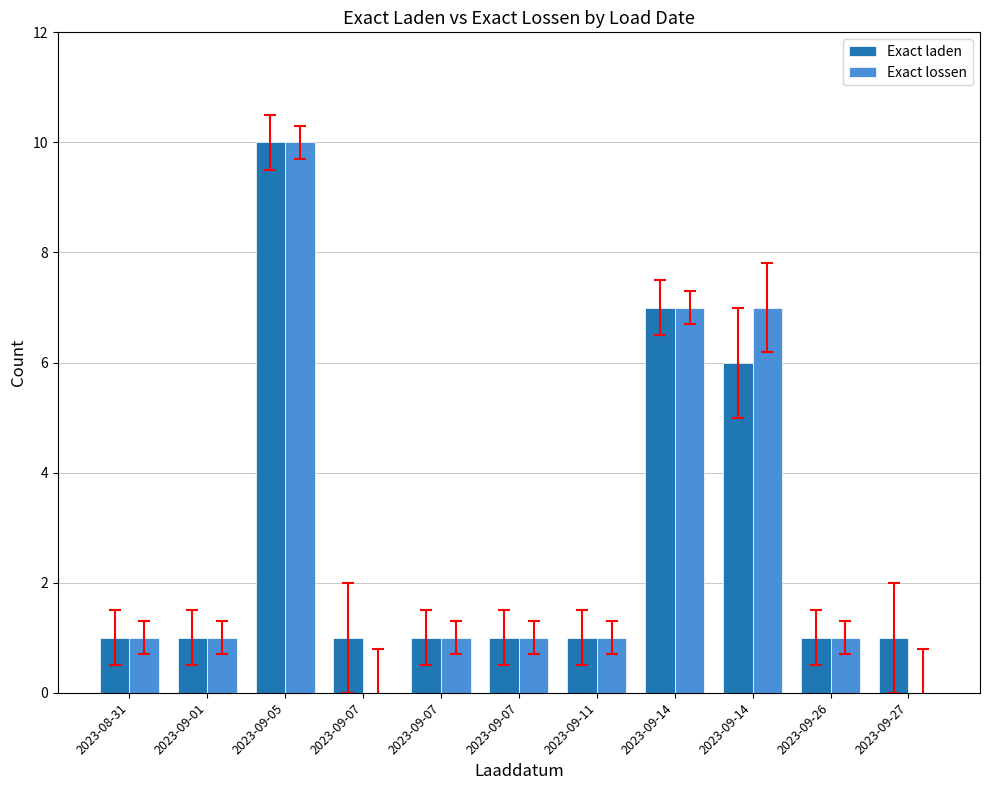

Reading left to right, transcribe all the data shown in this chart.

Exact laden: 1	1	10	1	1	1	1	7	6	1	1
Exact lossen: 1	1	10	0	1	1	1	7	7	1	0